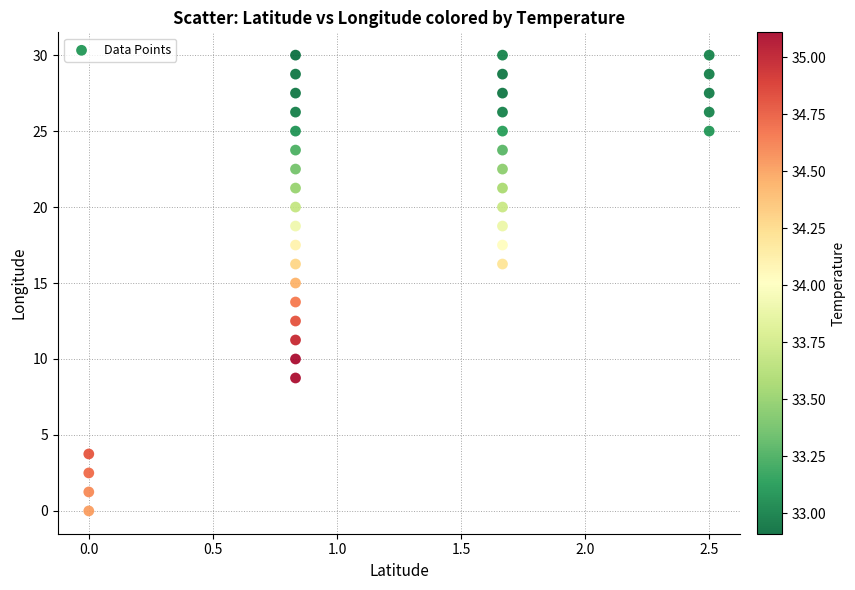

What is the range of X values (max minus min)?

2.5